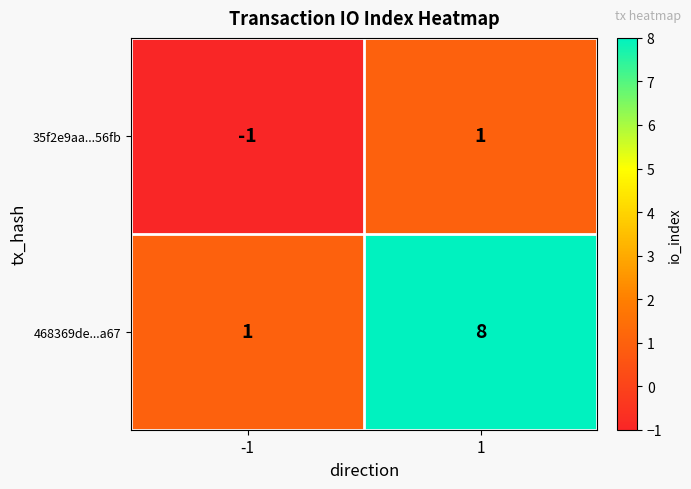

What is the sum of all 468369de...a67 values?

9